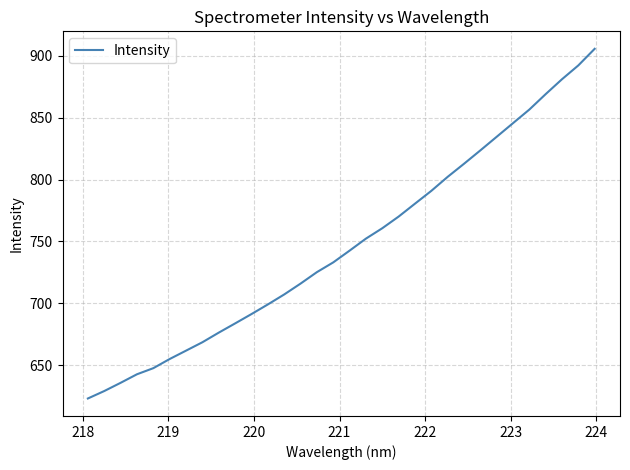

What is the difference between the maximum and minimum values?

282.5